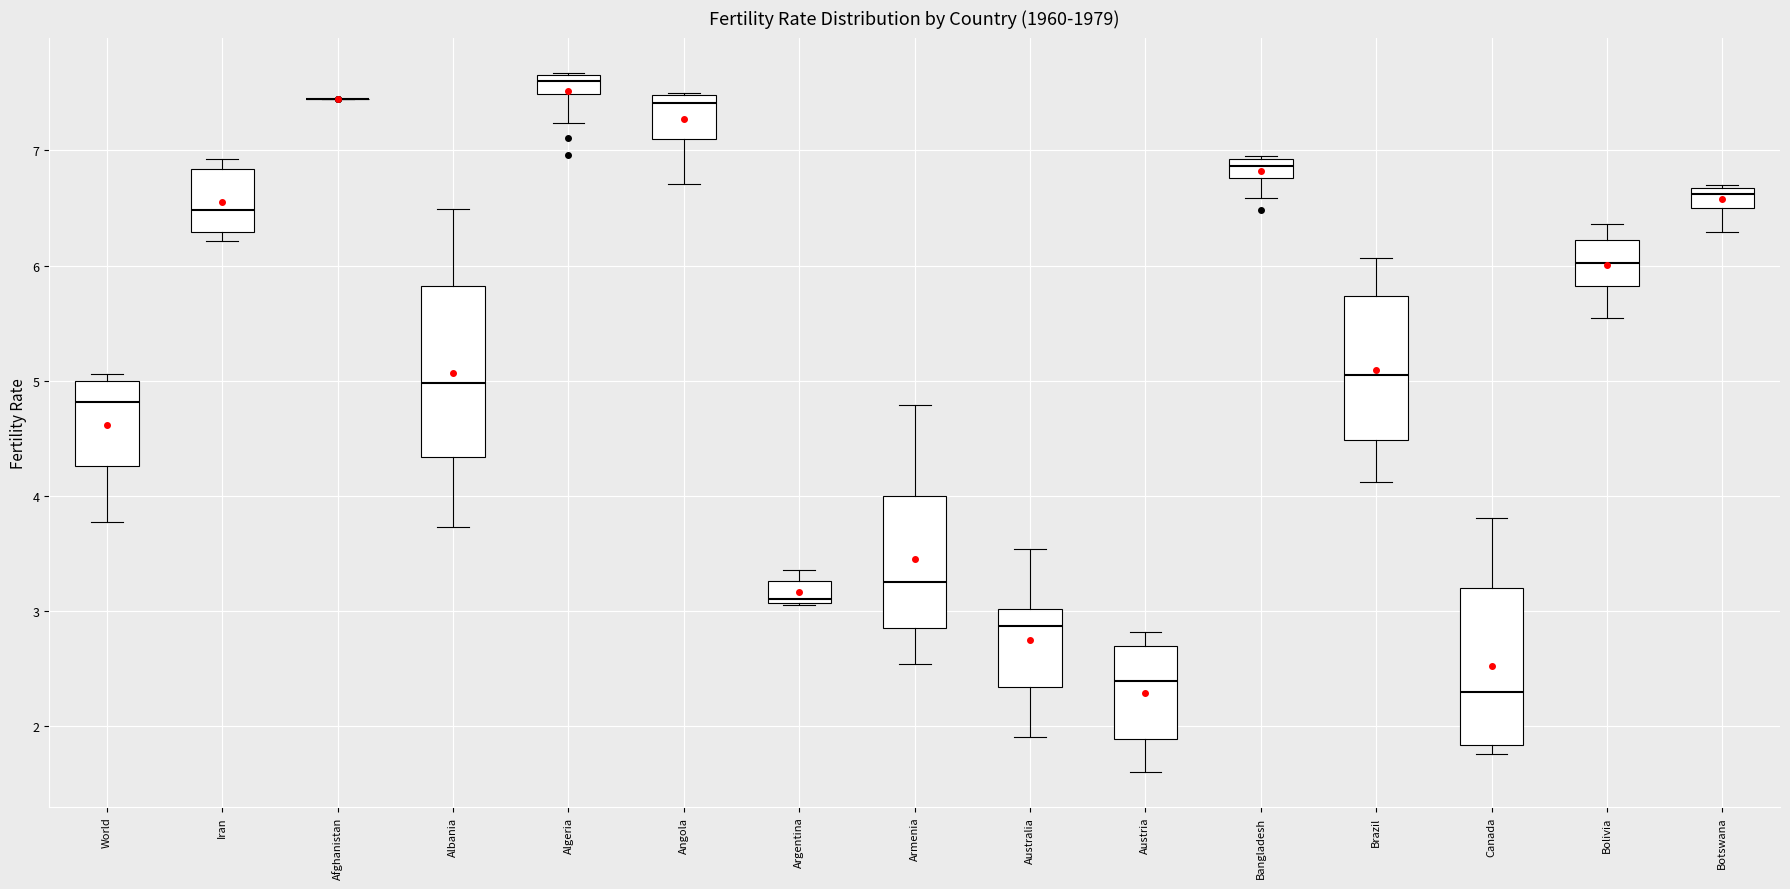

Reading left to right, read every box against the y-axis: the position of its median line, the range the box covers, and the ends of its whiskers. The values are not printed on the chart, so give them approximately, as read against the axis.

World: median 4.8, box 4.3 to 5.0, whiskers 3.8 to 5.1
Iran: median 6.5, box 6.3 to 6.8, whiskers 6.2 to 6.9
Afghanistan: box collapsed to a line at 7.5, whiskers 7.5 to 7.5
Albania: median 5.0, box 4.3 to 5.8, whiskers 3.7 to 6.5
Algeria: median 7.6, box 7.5 to 7.7, whiskers 7.2 to 7.7
Angola: median 7.4, box 7.1 to 7.5, whiskers 6.7 to 7.5
Argentina: median 3.1 (just above the box's lower edge), box 3.1 to 3.3, whiskers 3.1 to 3.4
Armenia: median 3.3, box 2.9 to 4.0, whiskers 2.5 to 4.8
Australia: median 2.9, box 2.3 to 3.0, whiskers 1.9 to 3.5
Austria: median 2.4, box 1.9 to 2.7, whiskers 1.6 to 2.8
Bangladesh: median 6.9 (inside the box), box 6.8 to 6.9, whiskers 6.6 to 6.9
Brazil: median 5.0, box 4.5 to 5.7, whiskers 4.1 to 6.1
Canada: median 2.3, box 1.8 to 3.2, whiskers 1.8 (just below the box's lower edge) to 3.8
Bolivia: median 6.0, box 5.8 to 6.2, whiskers 5.5 to 6.4
Botswana: median 6.6, box 6.5 to 6.7, whiskers 6.3 to 6.7